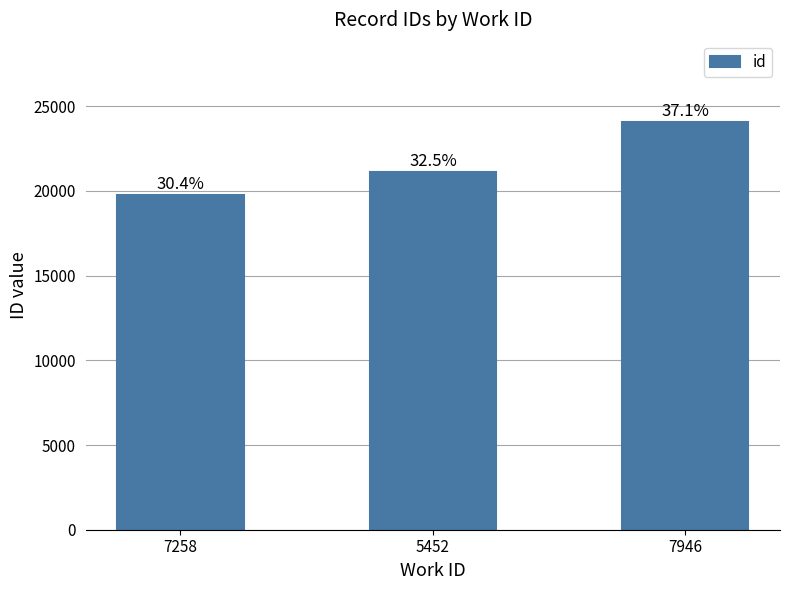

How many bars are there in total?

3